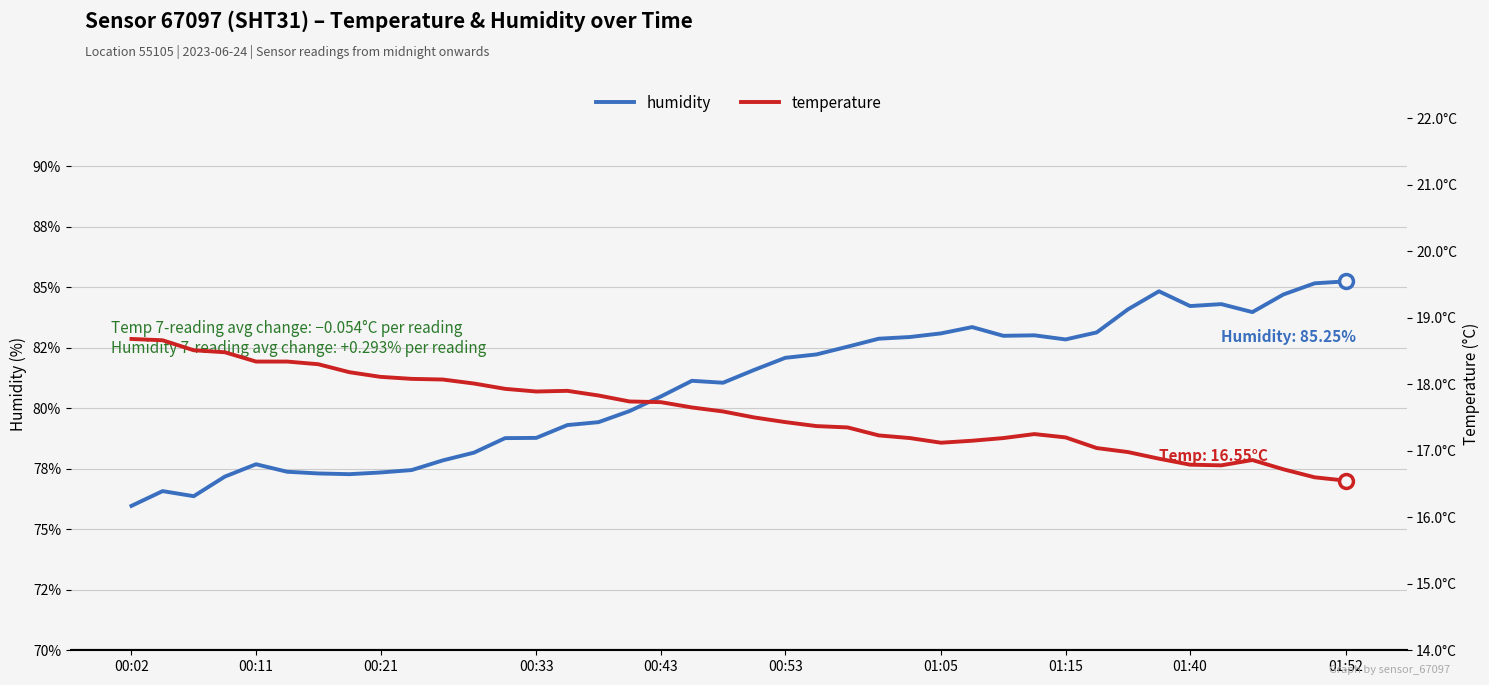

True or false: temperature and humidity intersect in this chart.

False